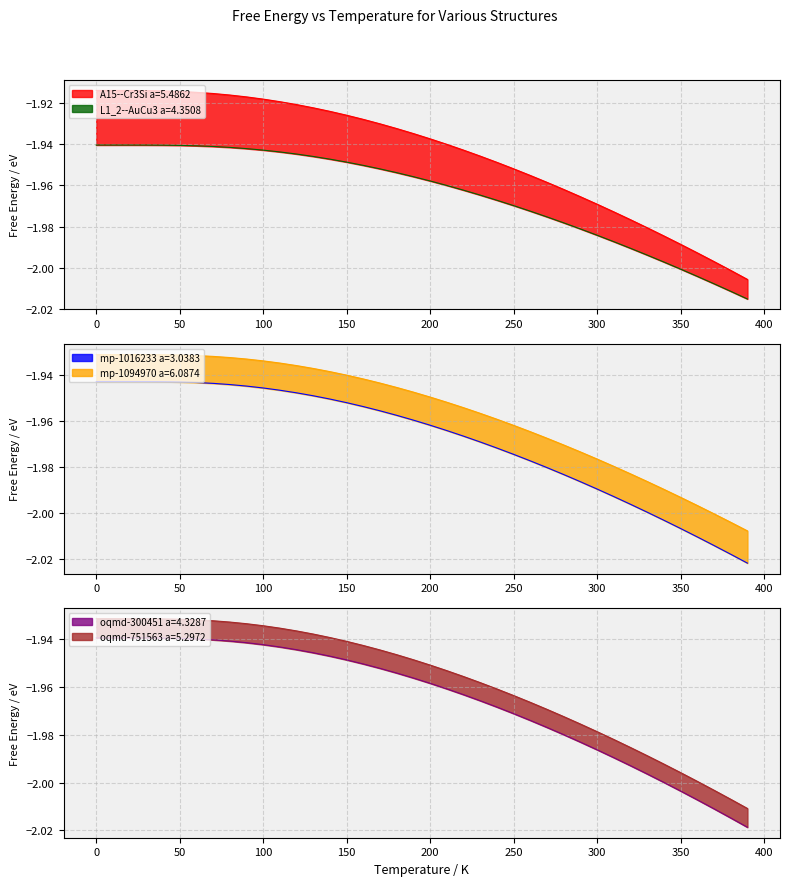

What is the difference between the oqmd-751563 a=5.2972 values at 320.0 and 80.0?

0.1